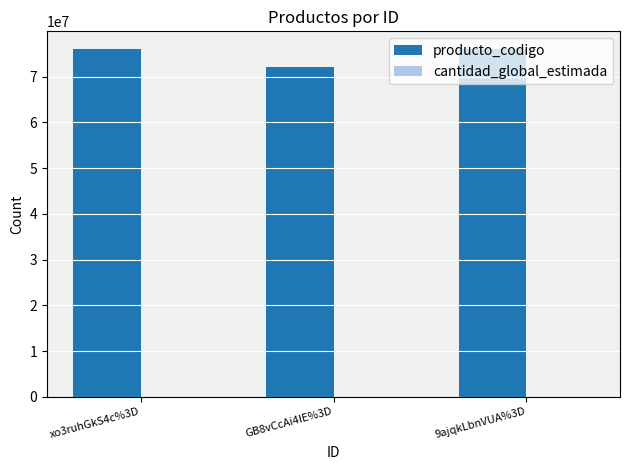

What is the maximum value shown in the chart?

76111501